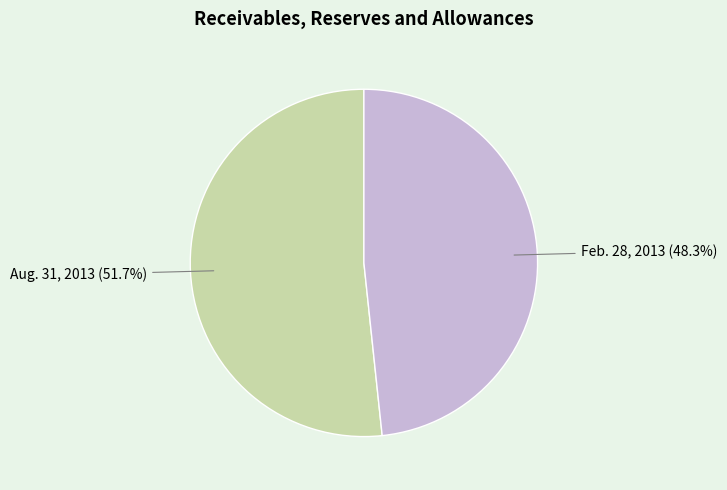

To the nearest percent, what is the combined percentage of Aug. 31, 2013 and Feb. 28, 2013?

100%